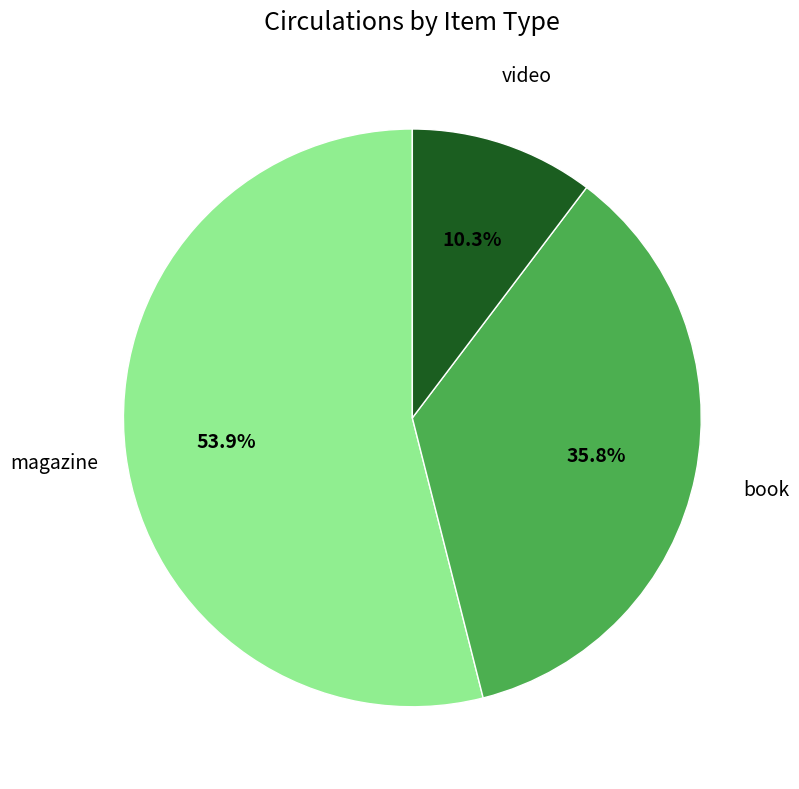

Does any single category account for the majority?

Yes